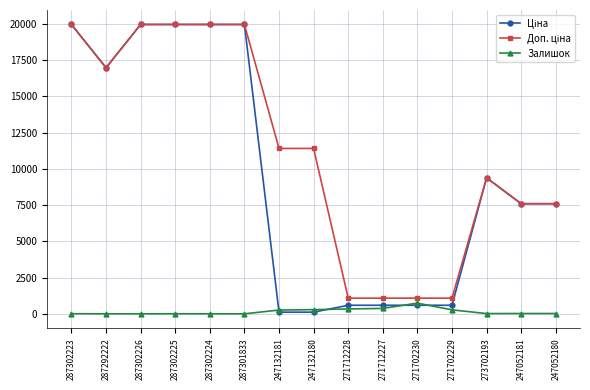

Is it true that Залишок equals 374.0 at 271712227?

True